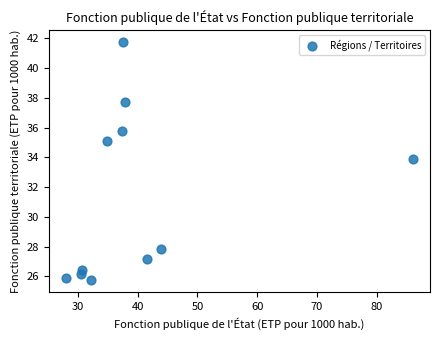

What Y value in the scatter plot is closest to 33?

33.9